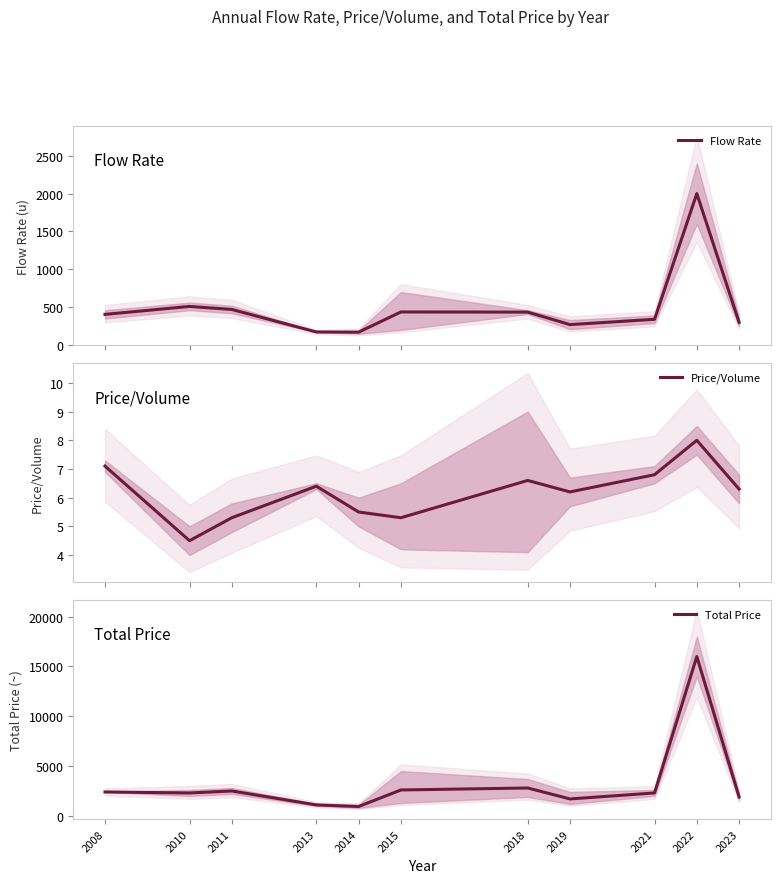

At which label does Price/Volume reach its peak?

2022